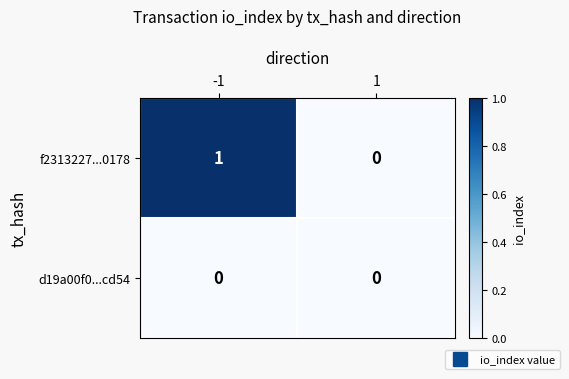

Which series has the largest total across all categories?

f2313227...0178